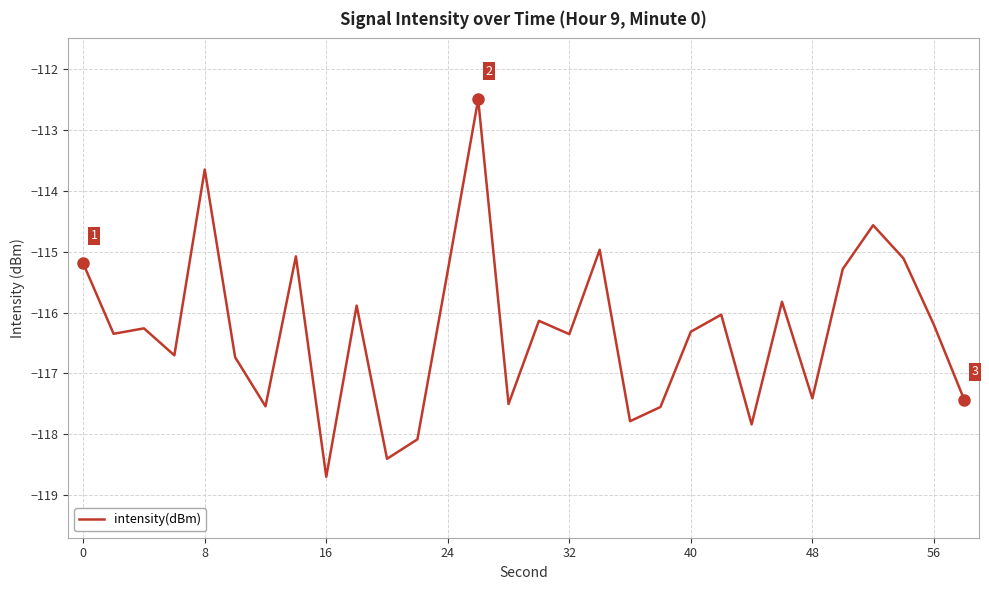

What is the smallest value displayed?

-118.7